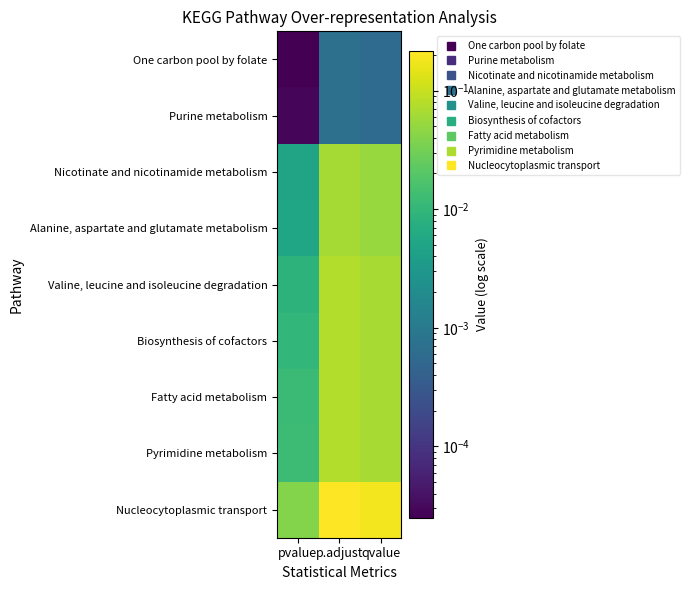

At pvalue, list the series in order from largest to smallest.

Nucleocytoplasmic transport, Pyrimidine metabolism, Fatty acid metabolism, Biosynthesis of cofactors, Valine, leucine and isoleucine degradation, Alanine, aspartate and glutamate metabolism, Nicotinate and nicotinamide metabolism, Purine metabolism, One carbon pool by folate